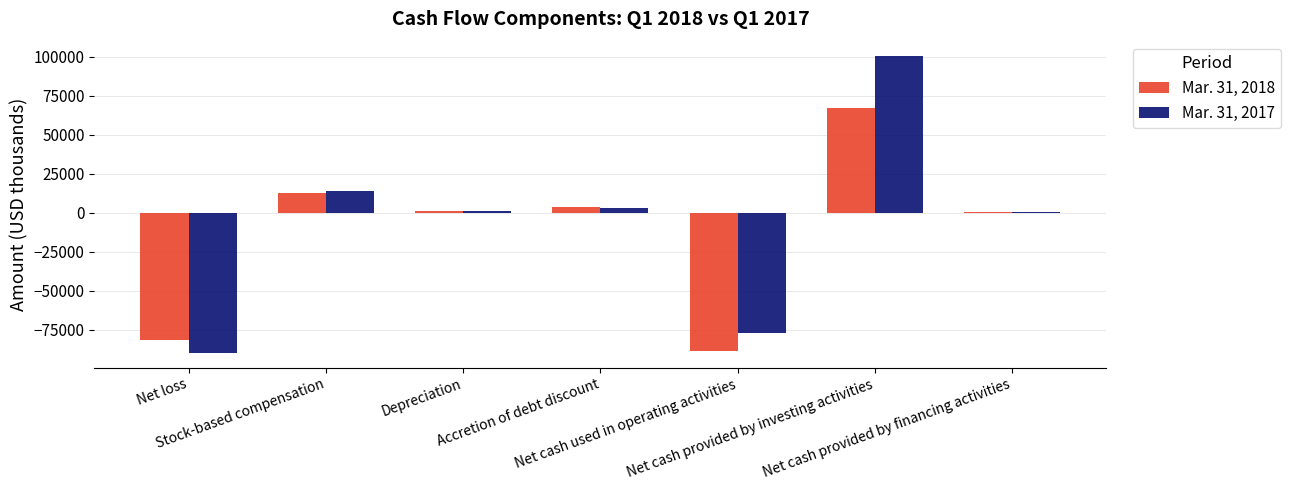

Which series changed the most between Net cash used in operating activities and Net cash provided by financing activities?

Mar. 31, 2018